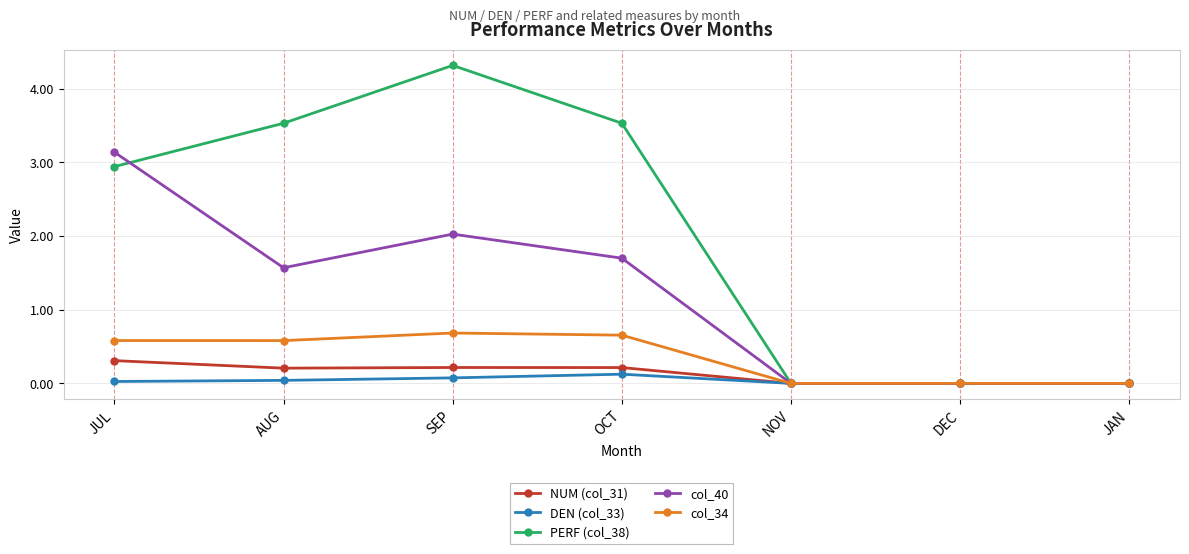

Is it true that col_34 equals 0.7 at OCT?

True